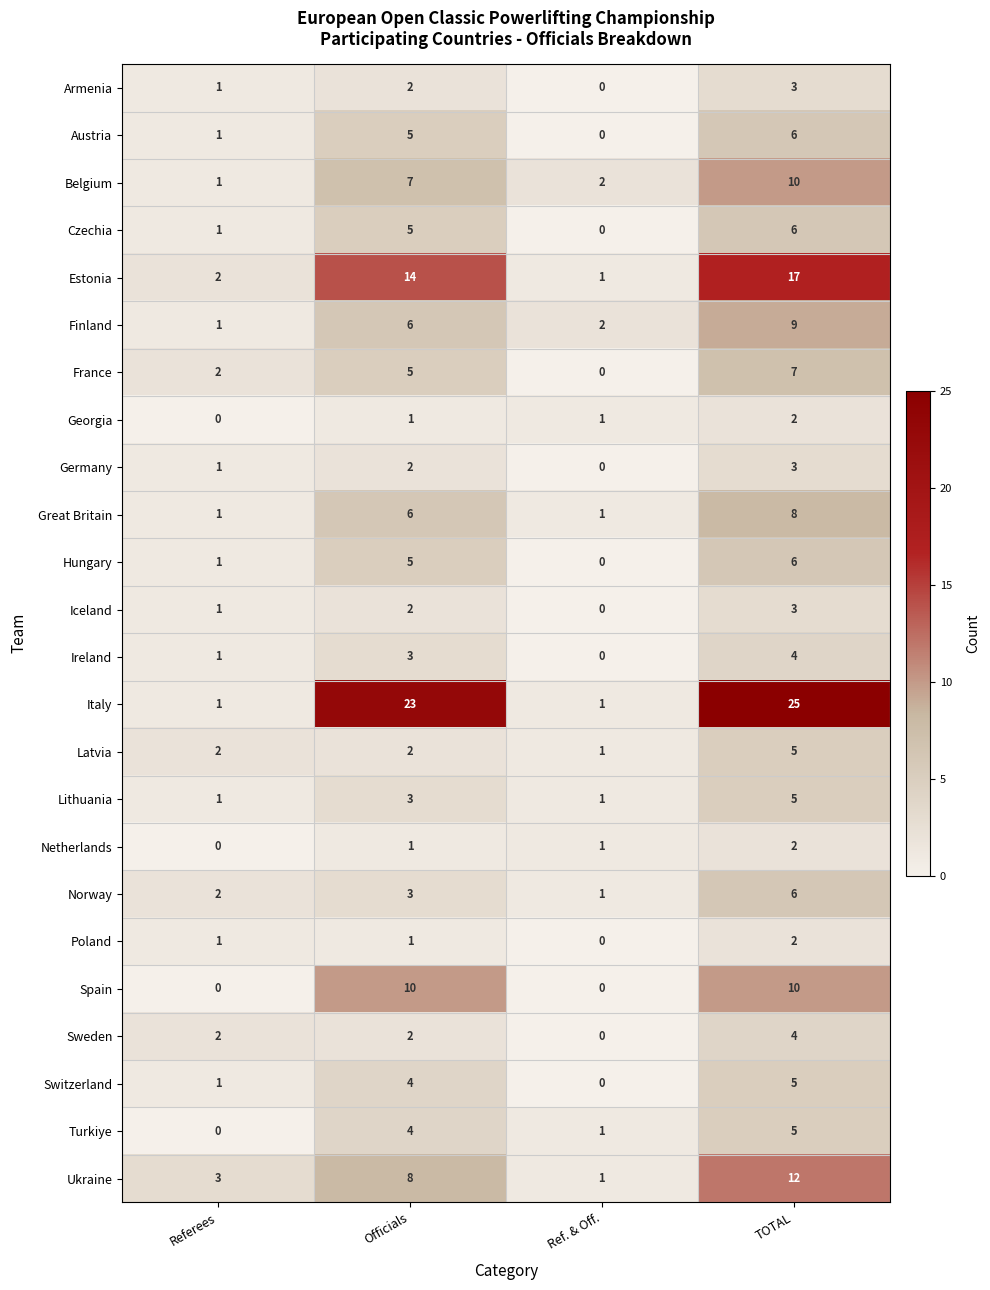

List the labels in order of Belgium value, largest first.

TOTAL, Officials, Ref. & Off., Referees